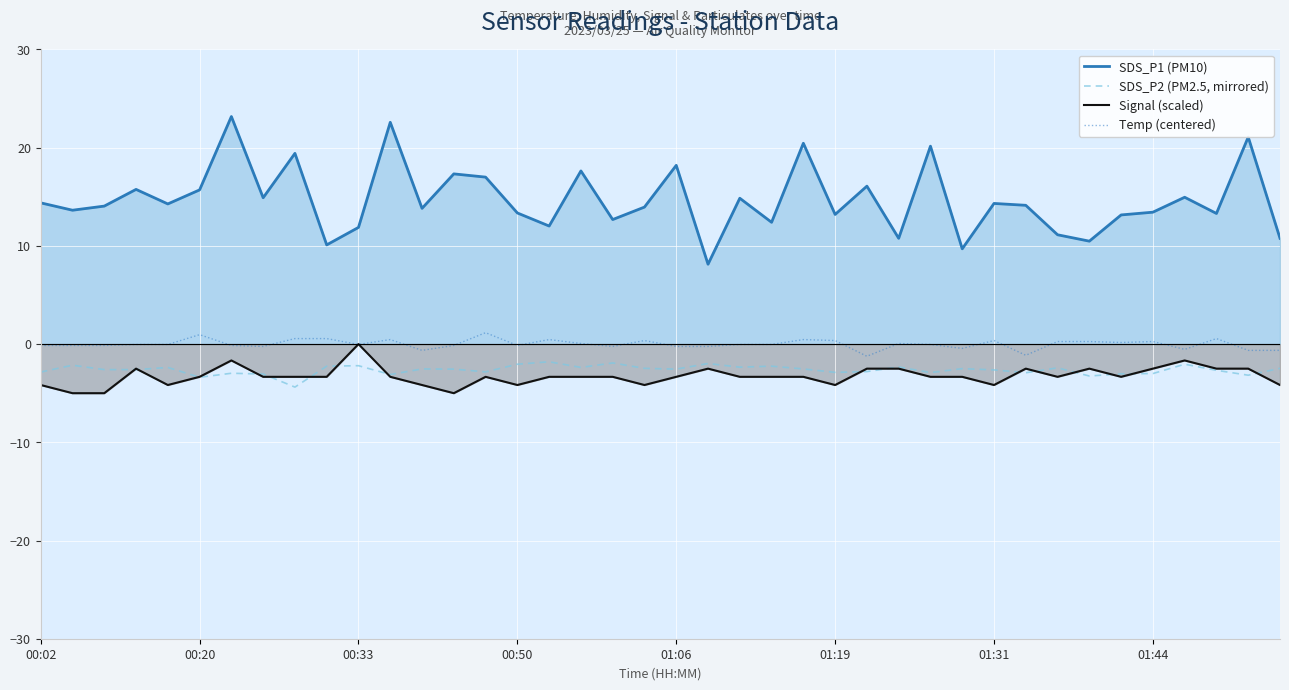

How many lines are shown in the chart?

4